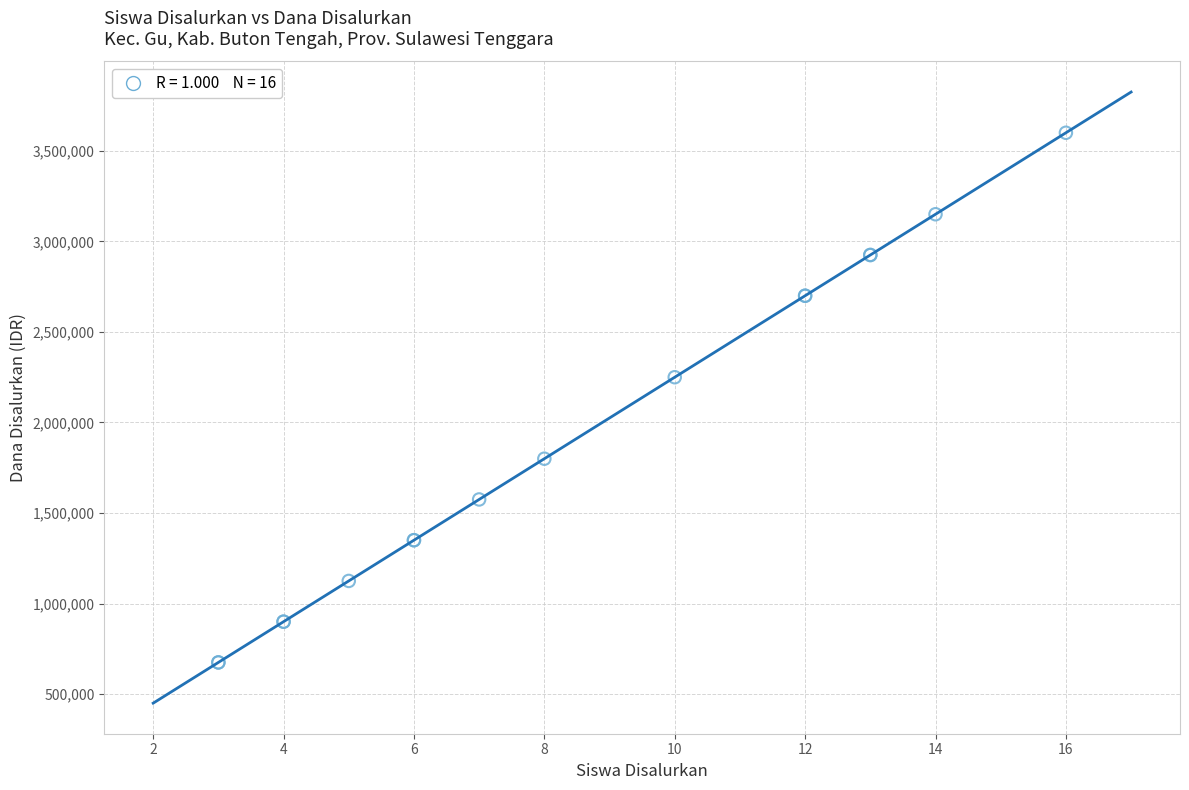

What Y value in the scatter plot is closest to 2137500?

2250000